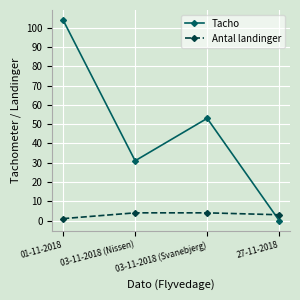

What is the label of the 3rd point from the right?

03-11-2018 (Nissen)